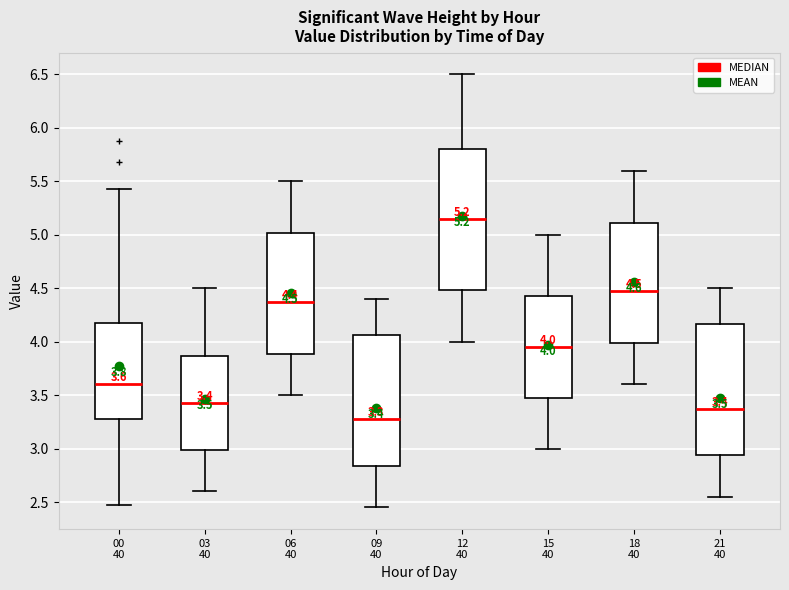

Comparing the boxes themselves (not the whiskers), which one is the tallest?

12 40